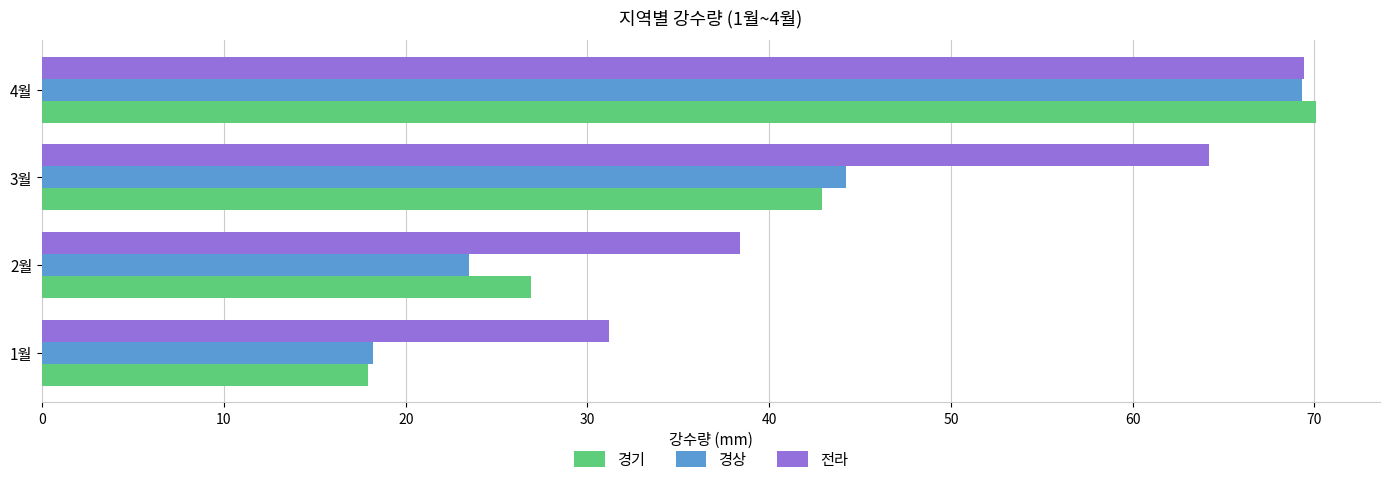

What are all the series names shown in the legend?

경기, 경상, 전라